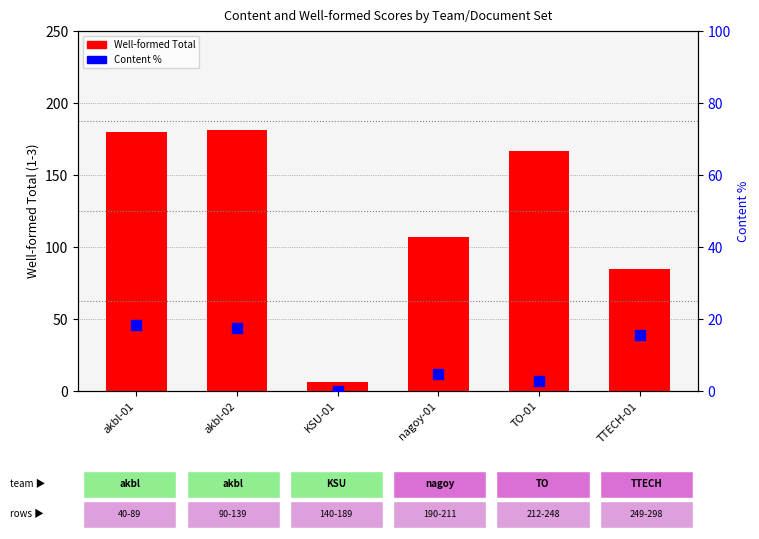

At how many categories does at least one series exceed 82?

5